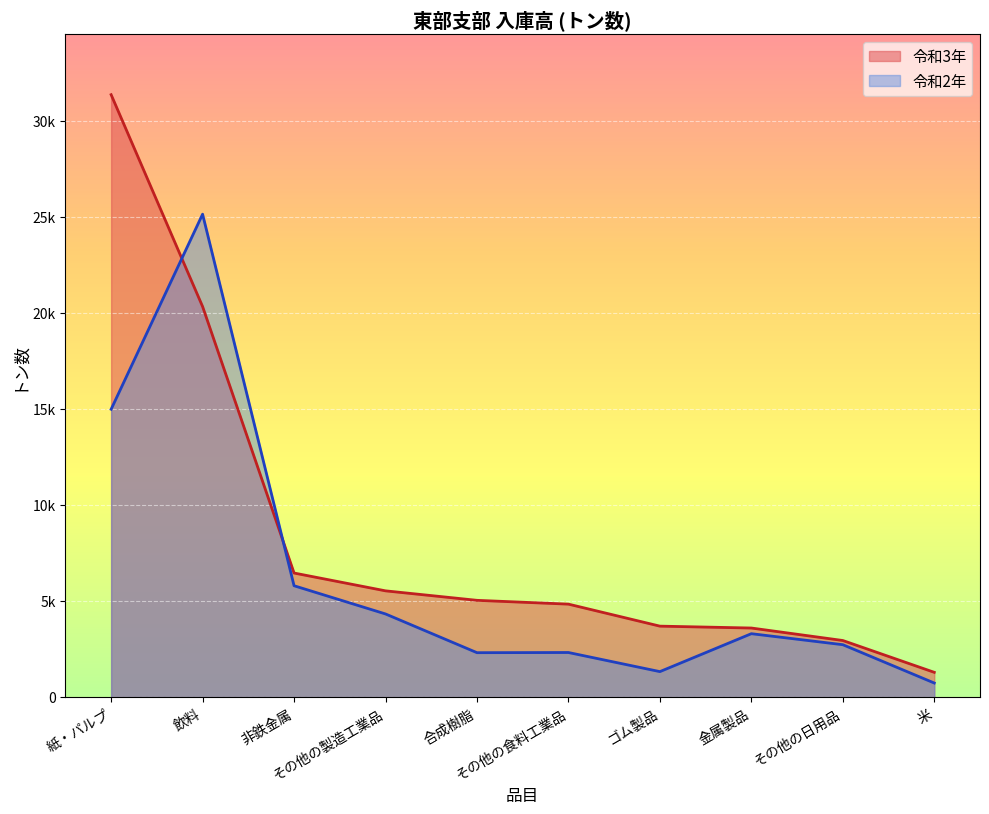

At which label does 令和3年 reach its peak?

紙・パルプ